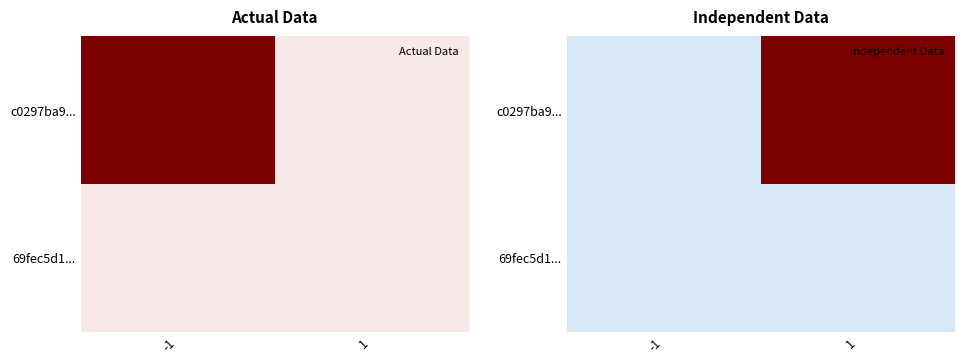

The c0297ba9... series shows 0 at -1. True or false?

True